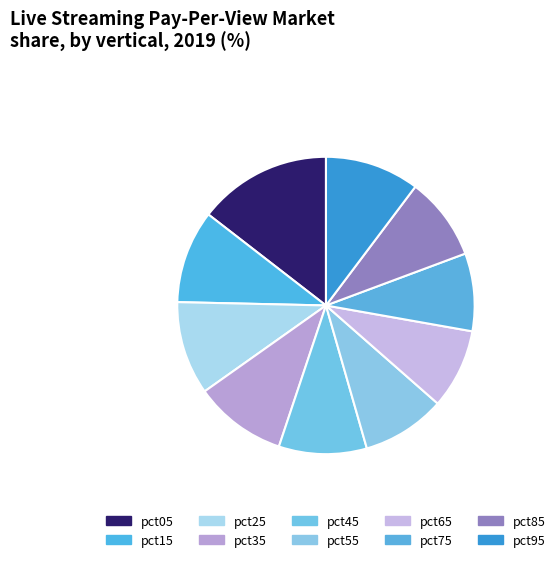

To the nearest percent, what percentage of the pie is pct95?

10%